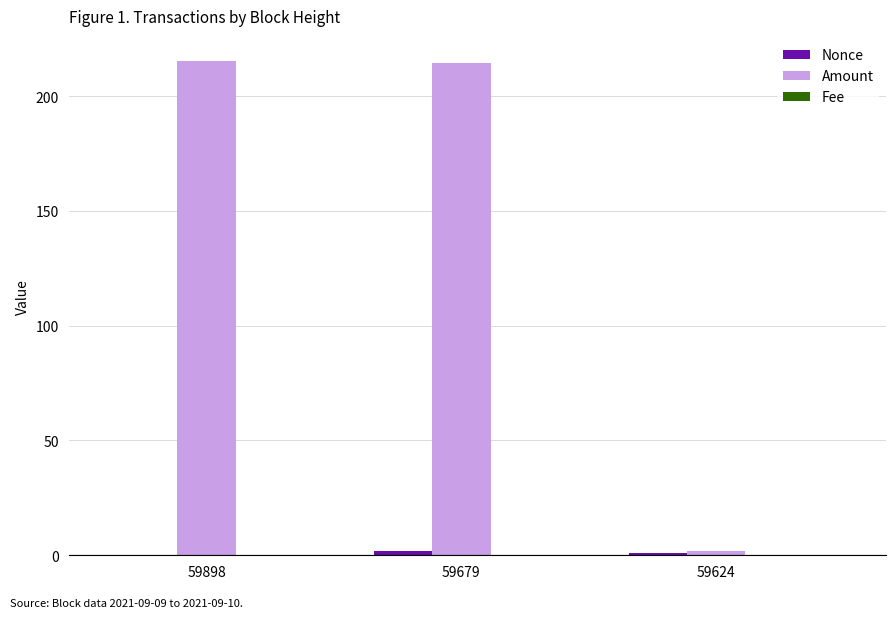

Between 59898 and 59624, which series saw the biggest shift?

Amount